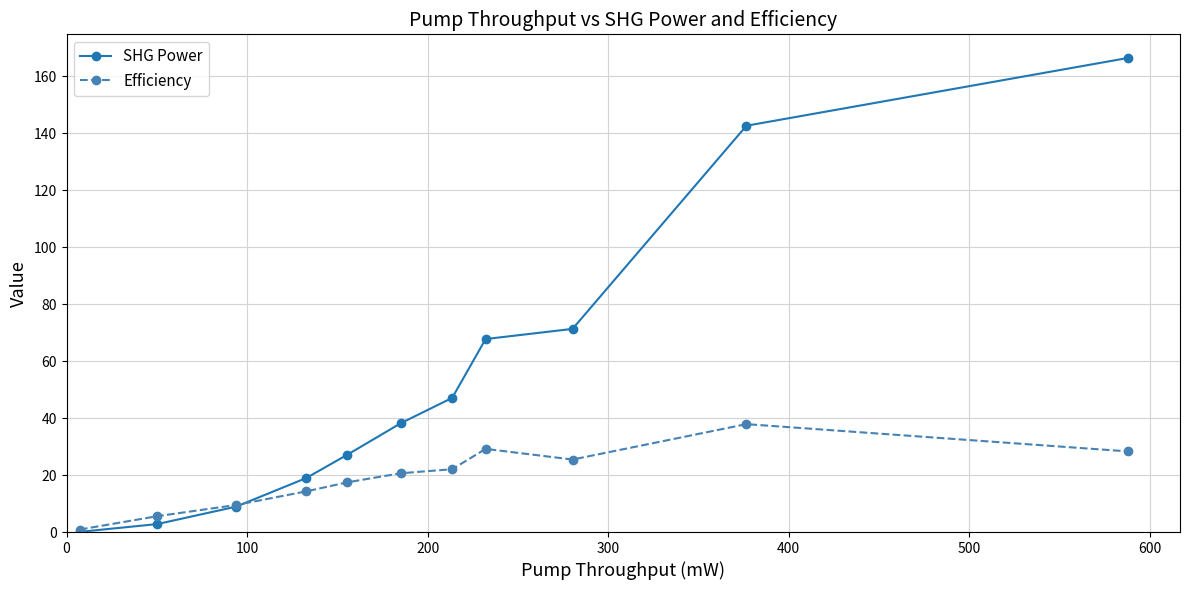

Reading left to right, what are all the values shown in this chart?

SHG Power: 0.1	2.8	8.9	18.9	27.2	38.2	47.1	67.8	71.3	142.7	166.5
Efficiency: 0.9	5.6	9.5	14.3	17.5	20.7	22.1	29.2	25.5	37.9	28.3